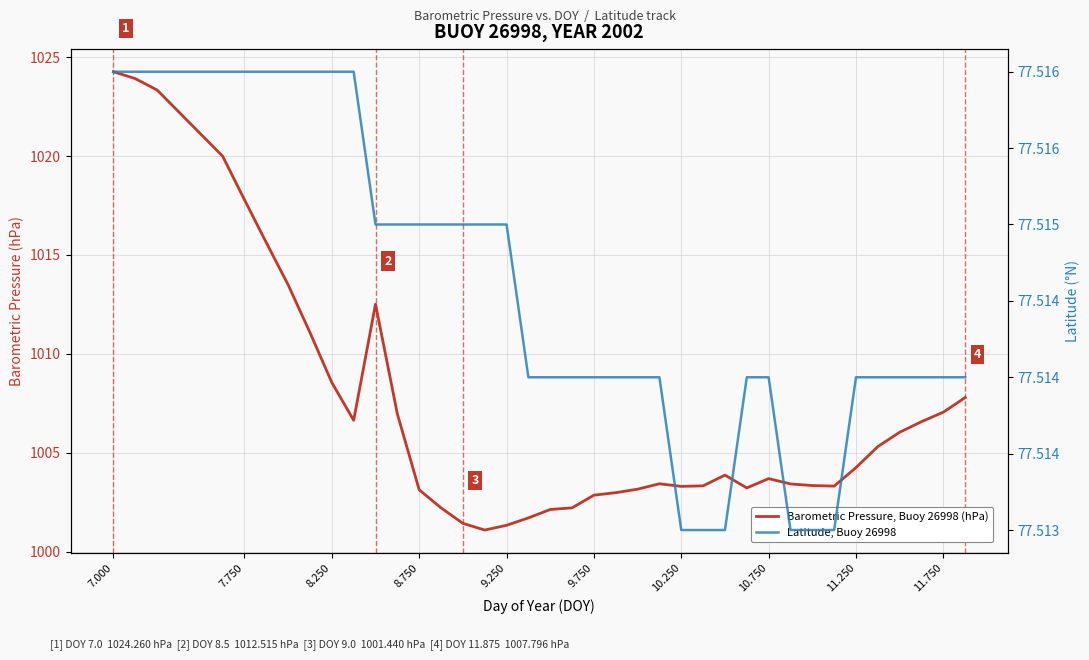

True or false: Latitude, Buoy 26998 has more than 2 interior local peaks.

False